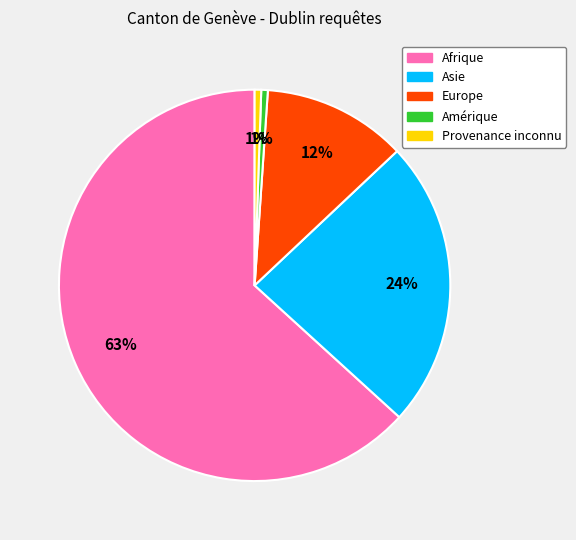

Which slice represents more than half of the pie?

Afrique